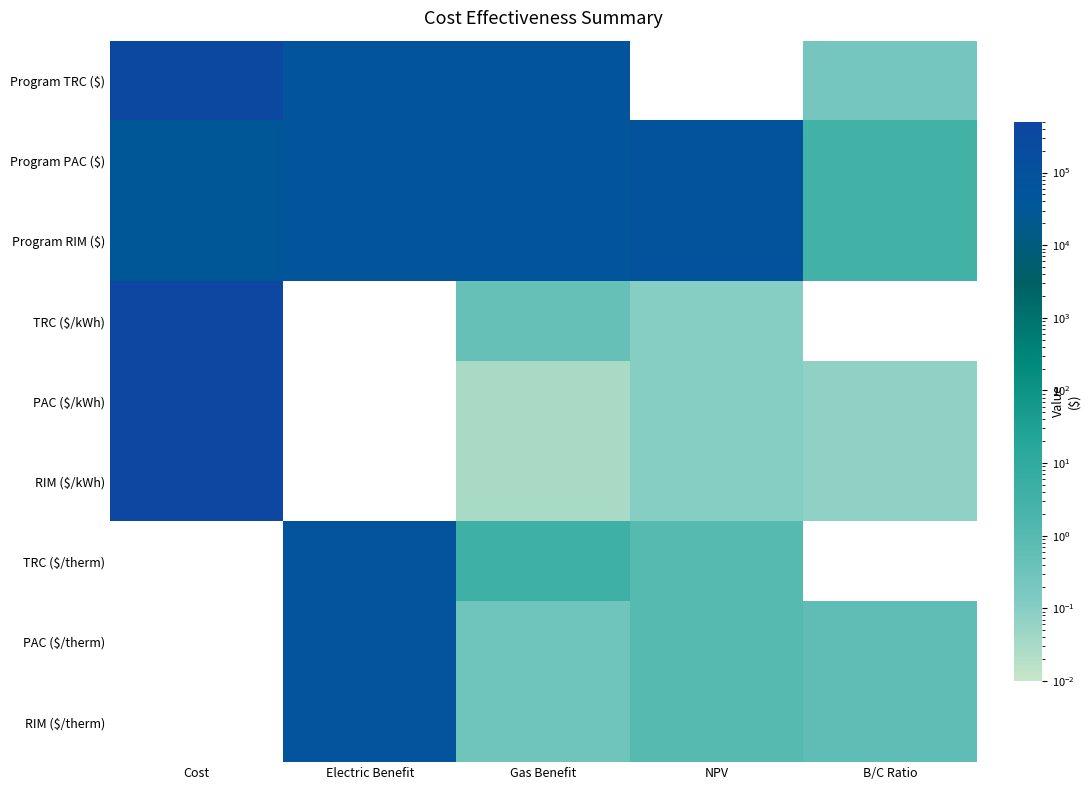

How many positive values does the RIM ($/kWh) series have?

4